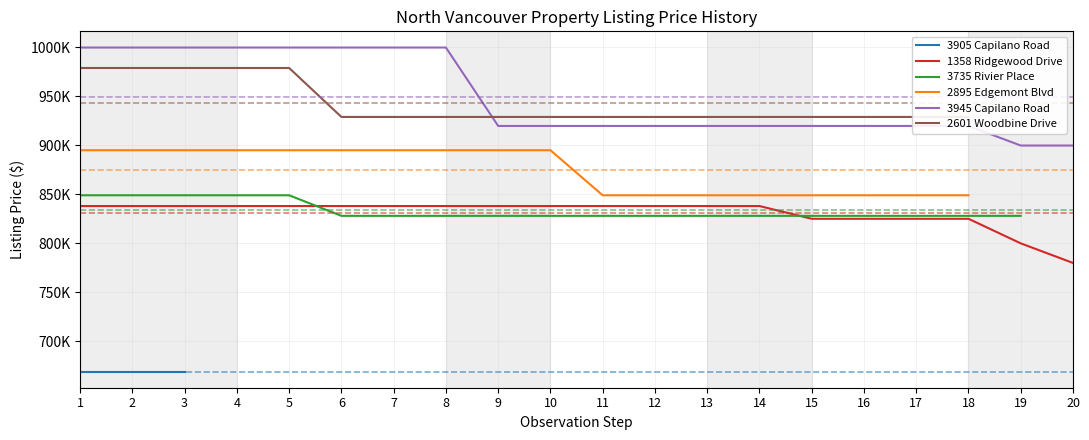

Which has a higher value, 14 or 13?

13